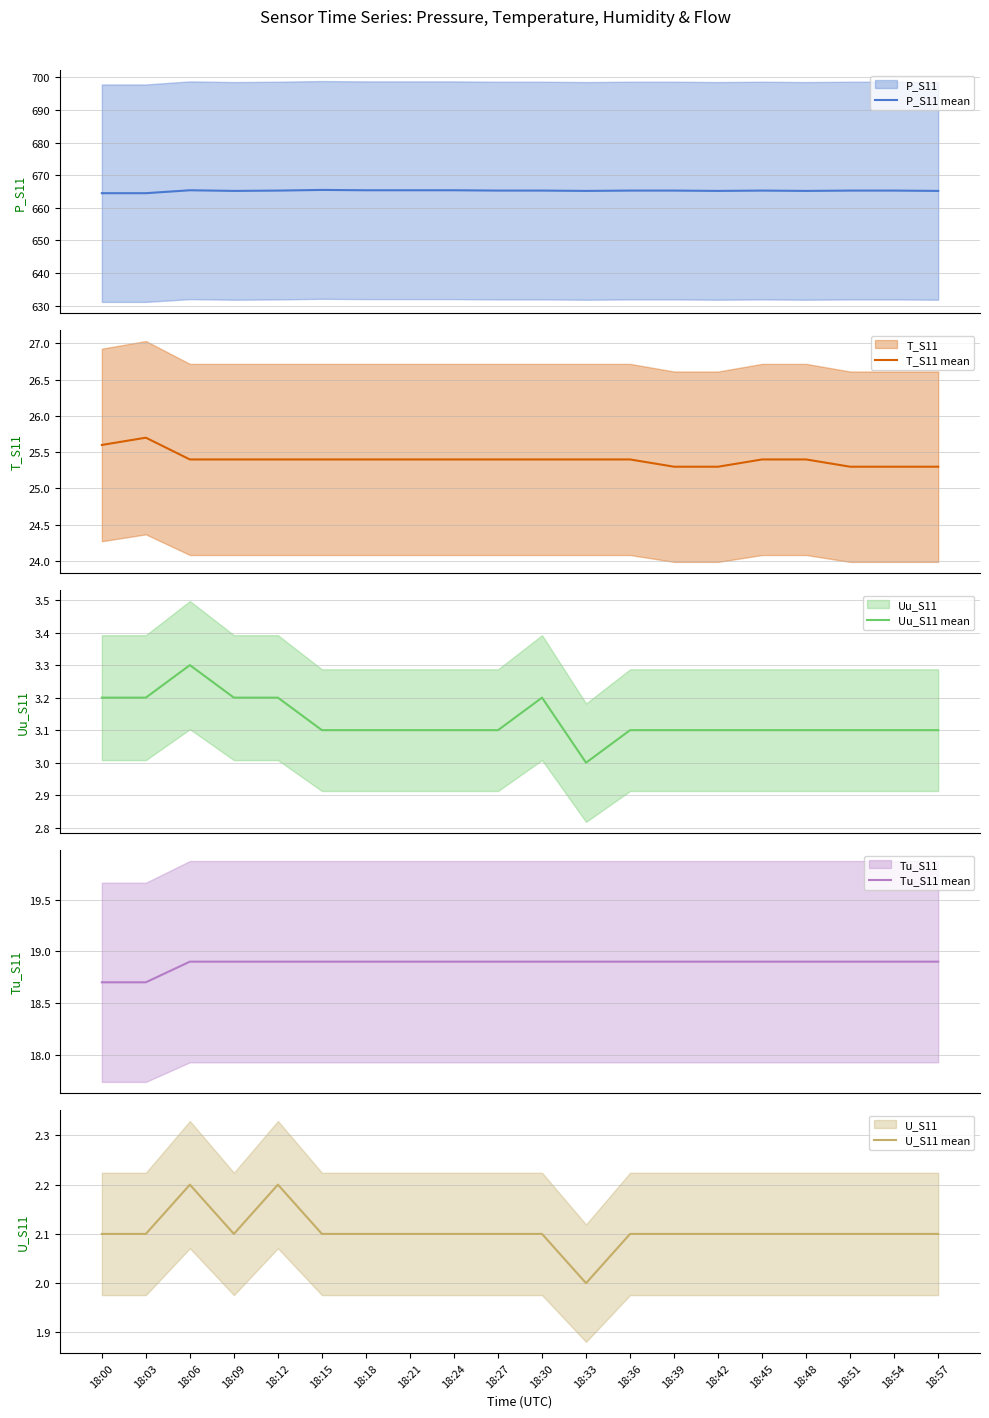

What is the minimum value for T_S11 mean?

25.3